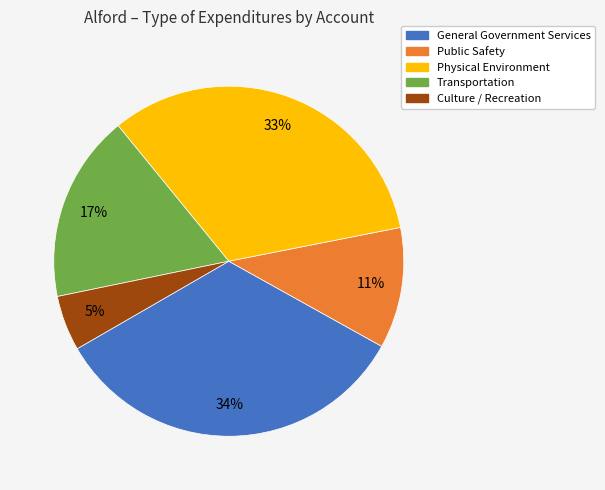

To the nearest percent, what is the combined percentage of Culture / Recreation and Physical Environment?

38%